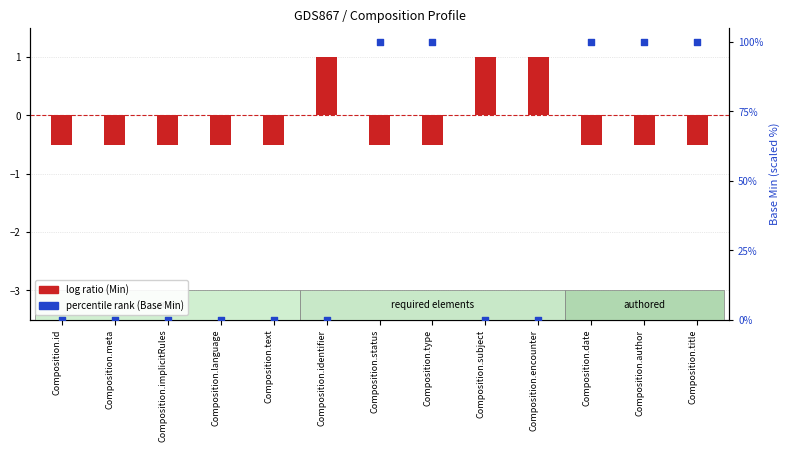

Which series has the largest total across all categories?

Base Min